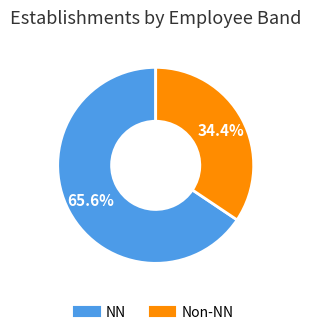

Is there any slice that represents more than half of the pie?

Yes